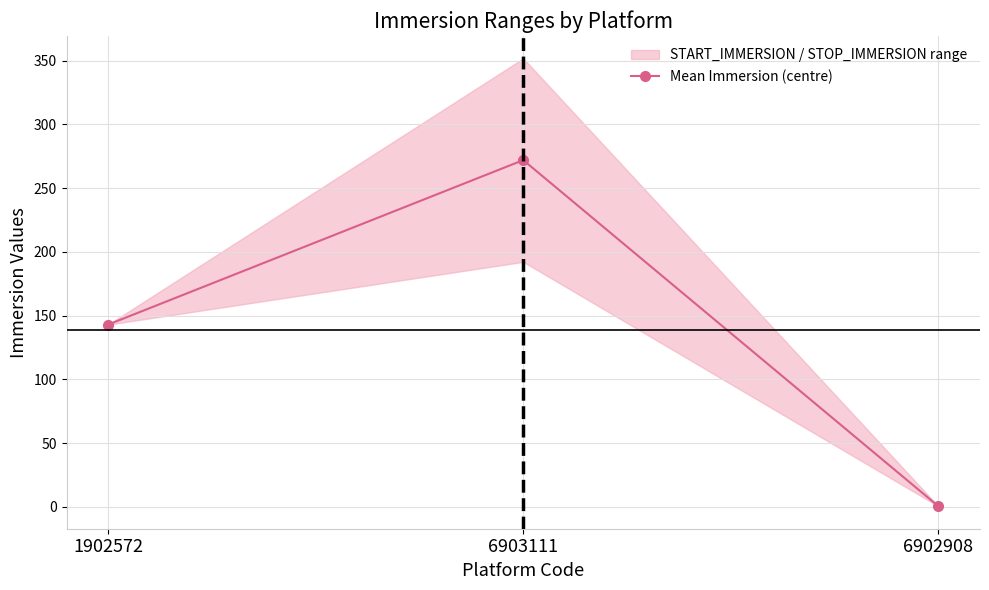

True or false: the data shows 366.7 at 6903111.

False